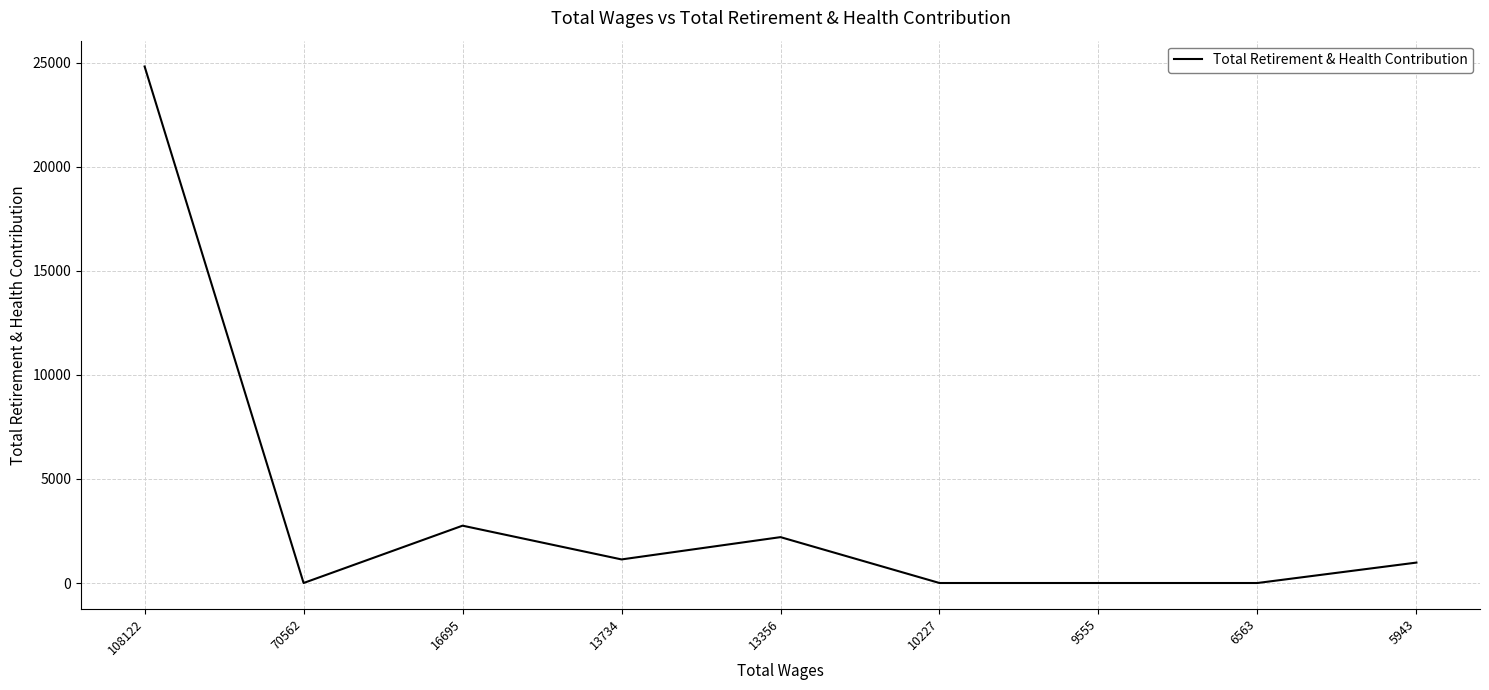

Where is the data nearest to the value 12408?

16695